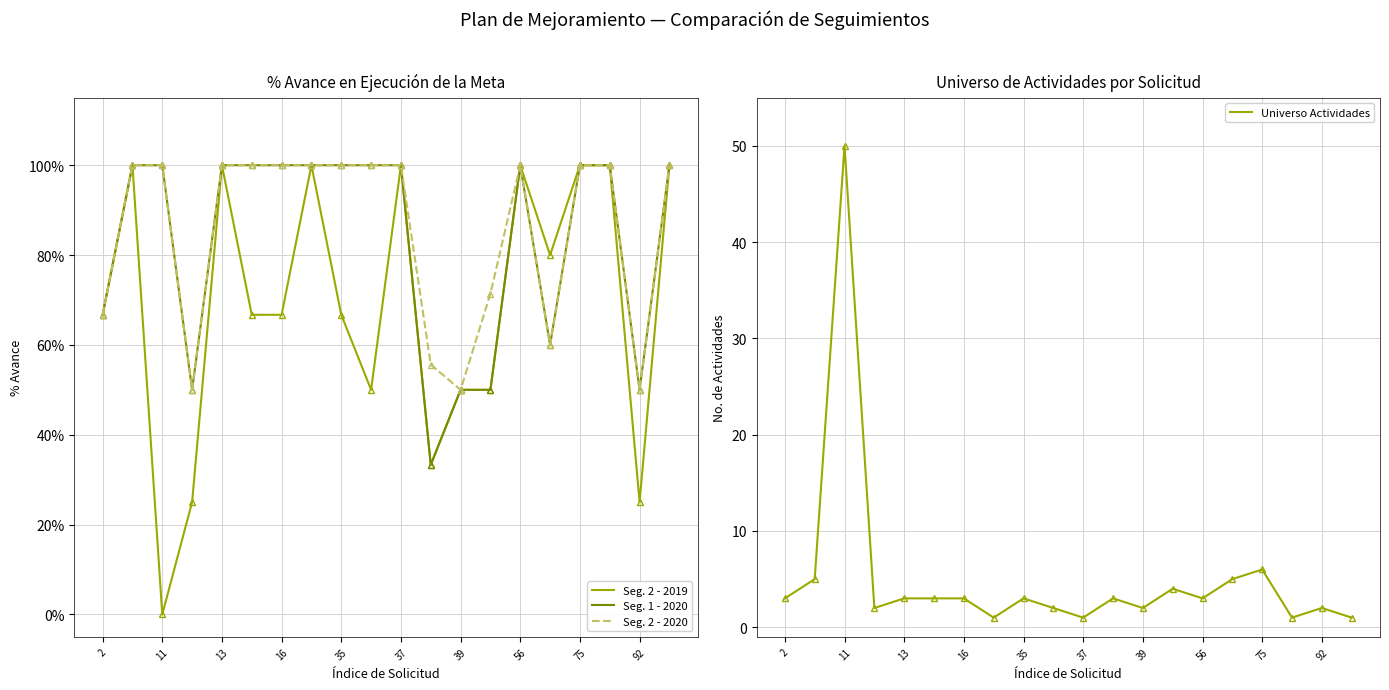

How many interior local peaks does the Universo Actividades series have?

6